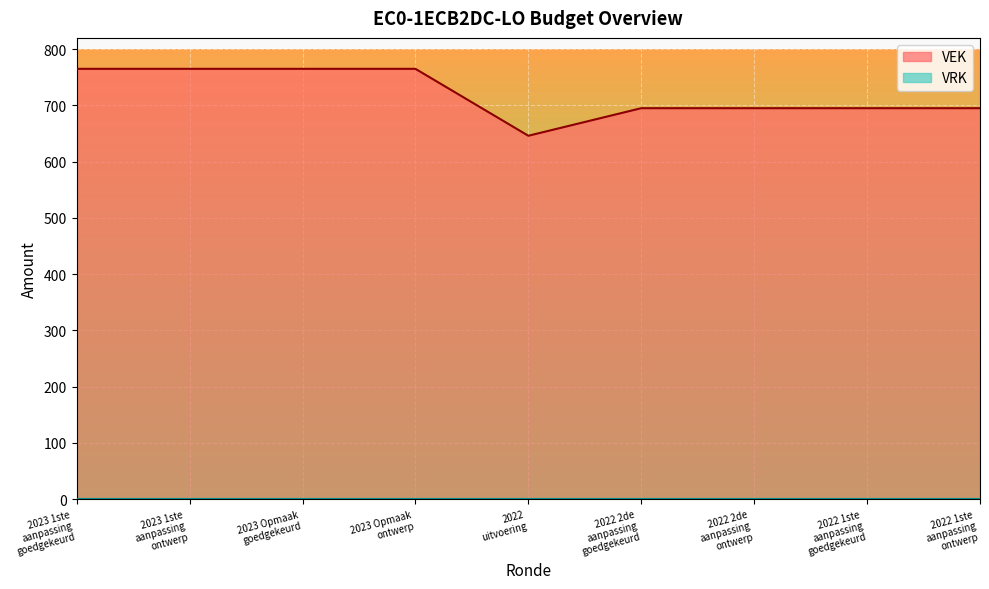

Approximately how many times larger is the value at 2022 1ste
aanpassing
ontwerp compared to 2023 Opmaak
ontwerp?

0.9